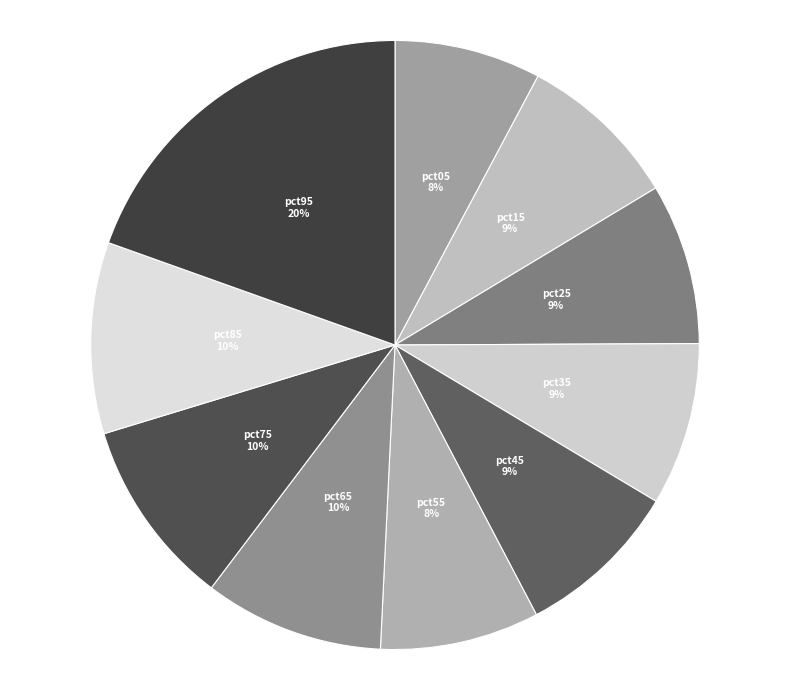

Does any single category account for the majority?

No